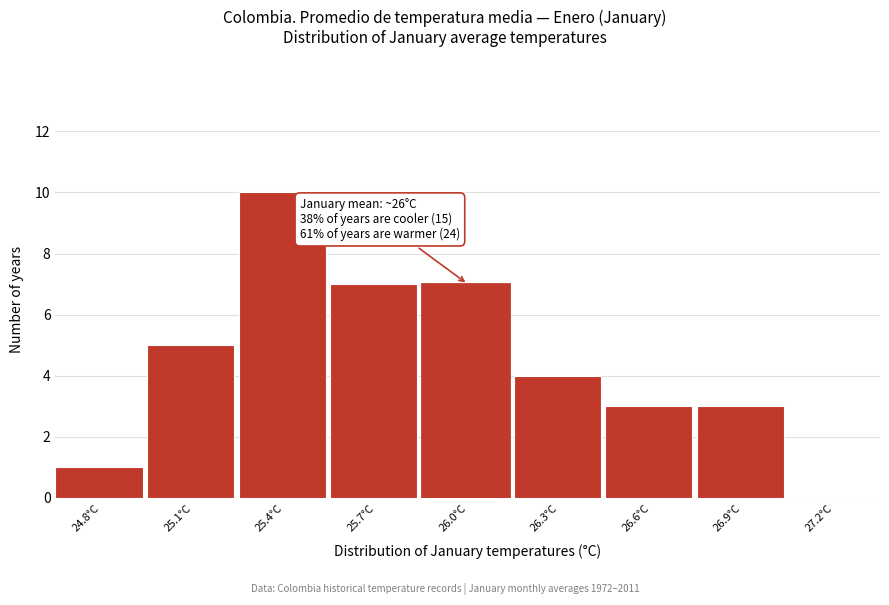

Reading right to left, extract all data points from this chart.

27.2°C=0	26.9°C=3	26.6°C=3	26.3°C=4	26.0°C=7	25.7°C=7	25.4°C=10	25.1°C=5	24.8°C=1